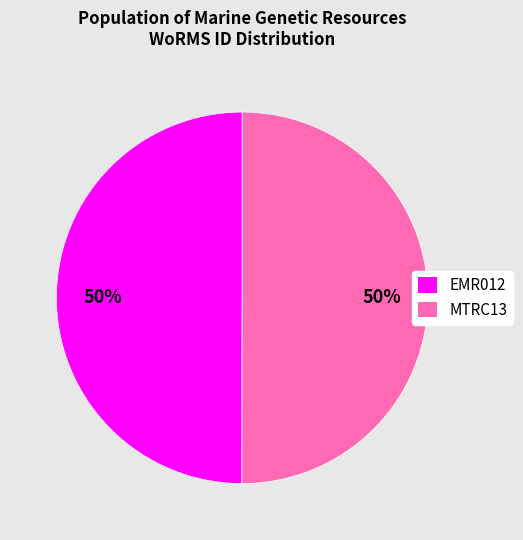

Do MTRC13 and EMR012 together represent more than half of the pie?

Yes